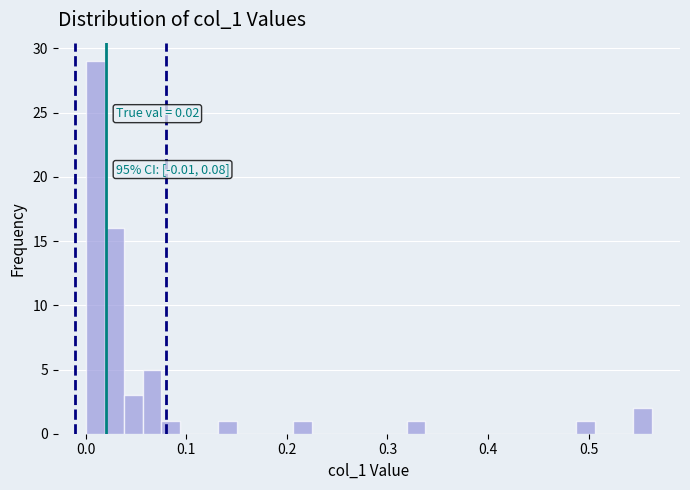

Around what value on the x-axis is the tallest bar? Give the approximate position of its centre, as read against the axis.

0.01